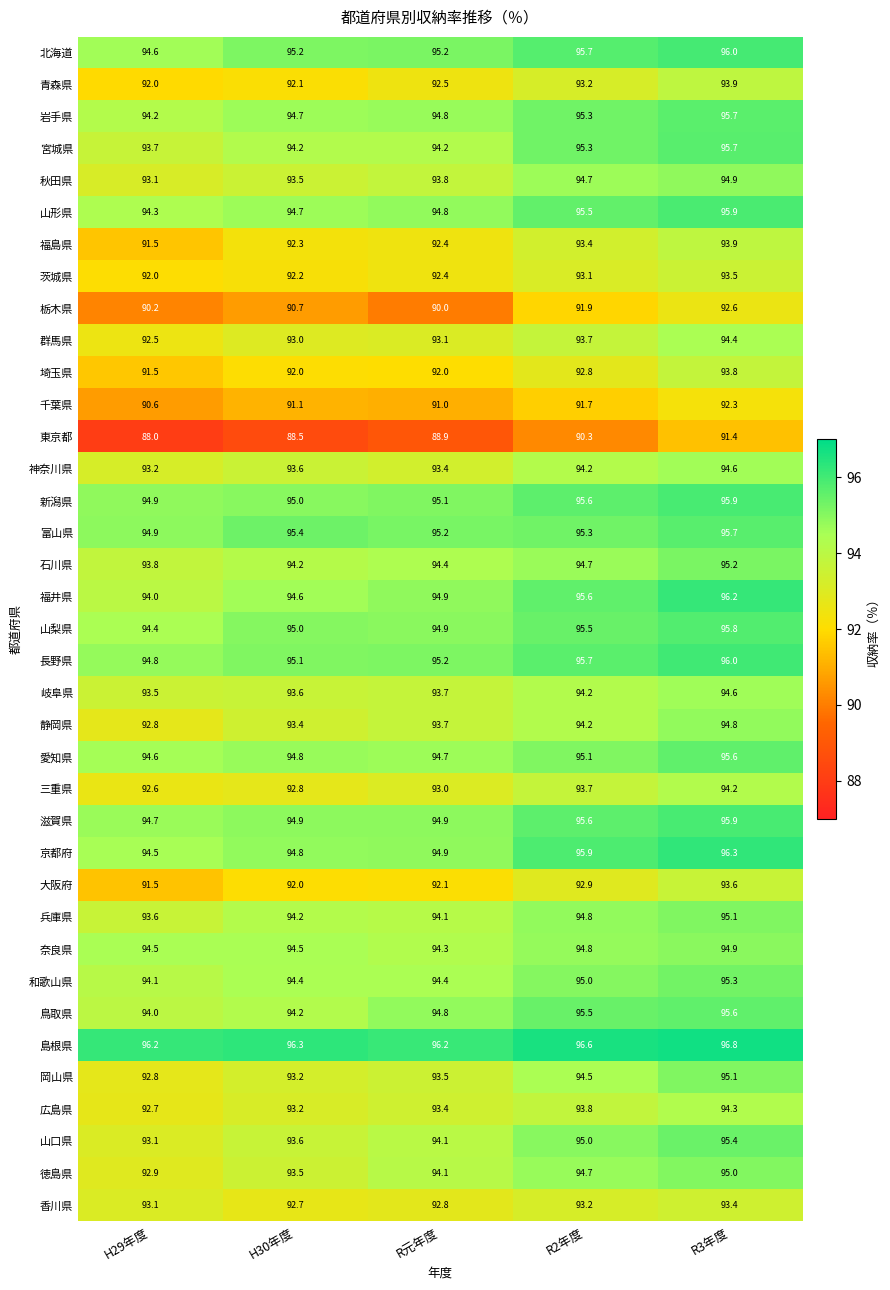

Which series has the largest range (max minus min)?

東京都